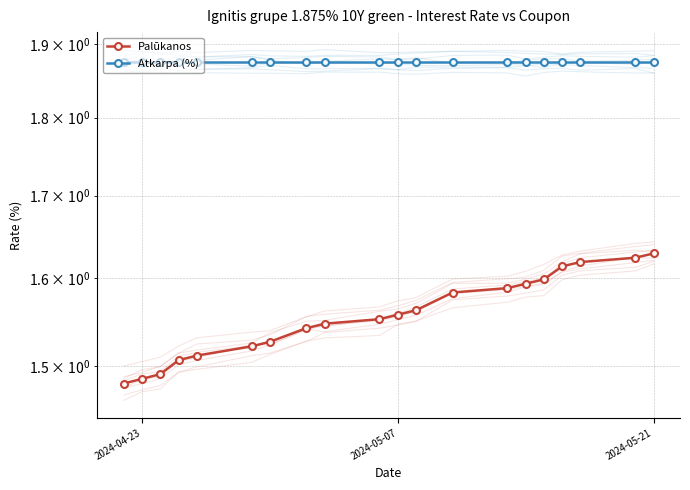

What position from the right is 8?

12